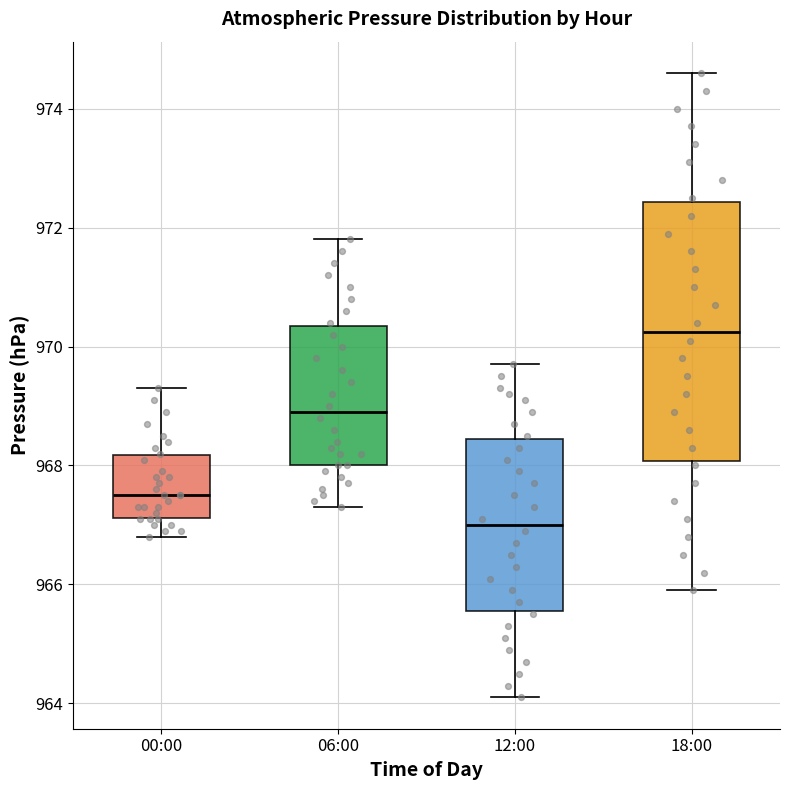

Comparing the boxes themselves (not the whiskers), which one is the tallest?

18:00